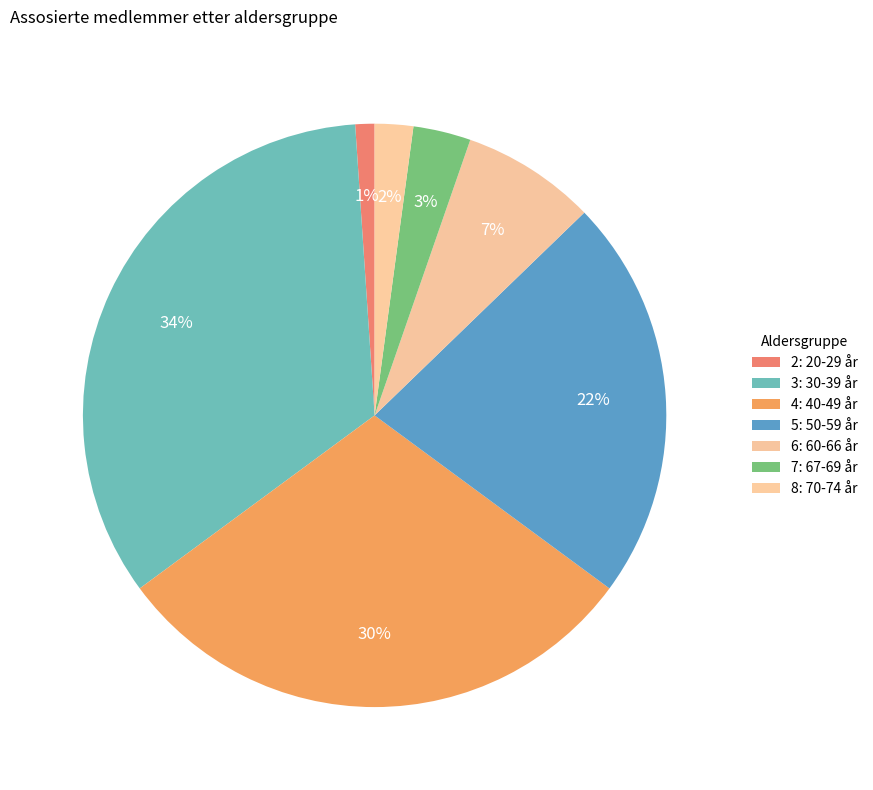

Which category has the biggest portion of the pie?

3: 30-39 år